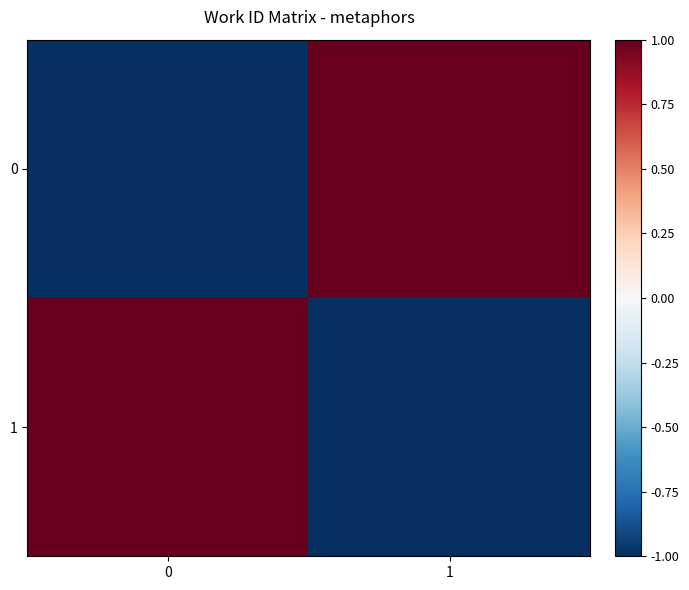

Reading left to right, extract all data points from this chart.

0: 0=-1	1=1
1: 0=1	1=-1